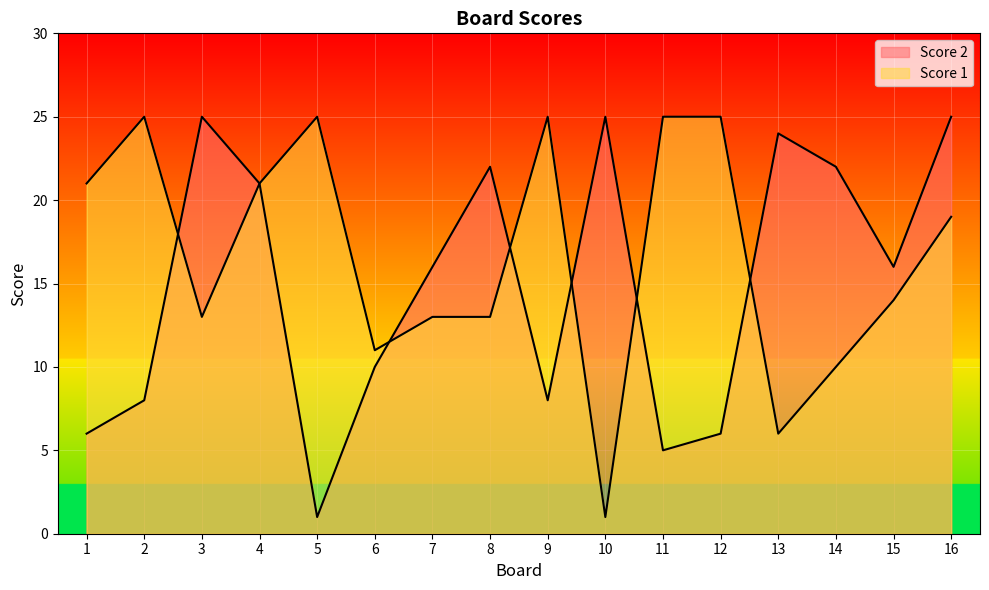

What are all the series names shown in the legend?

Score 1, Score 2